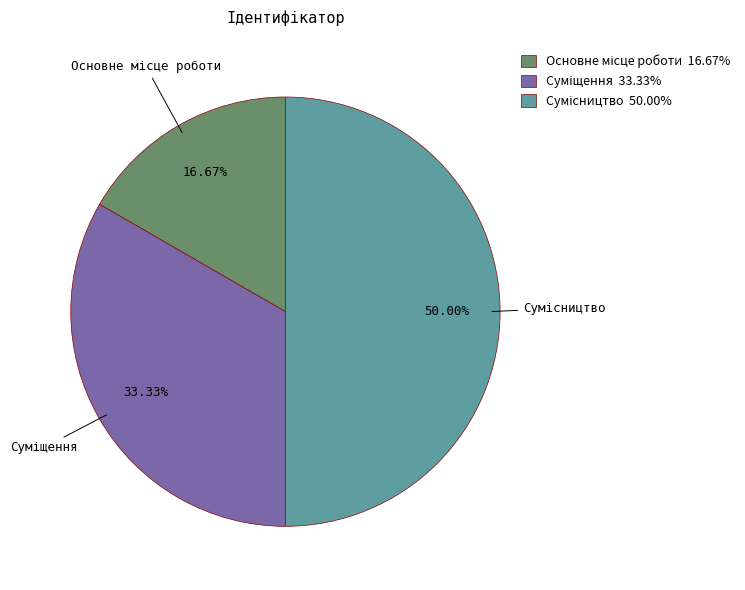

What is the smallest slice in the pie chart?

Основне місце роботи